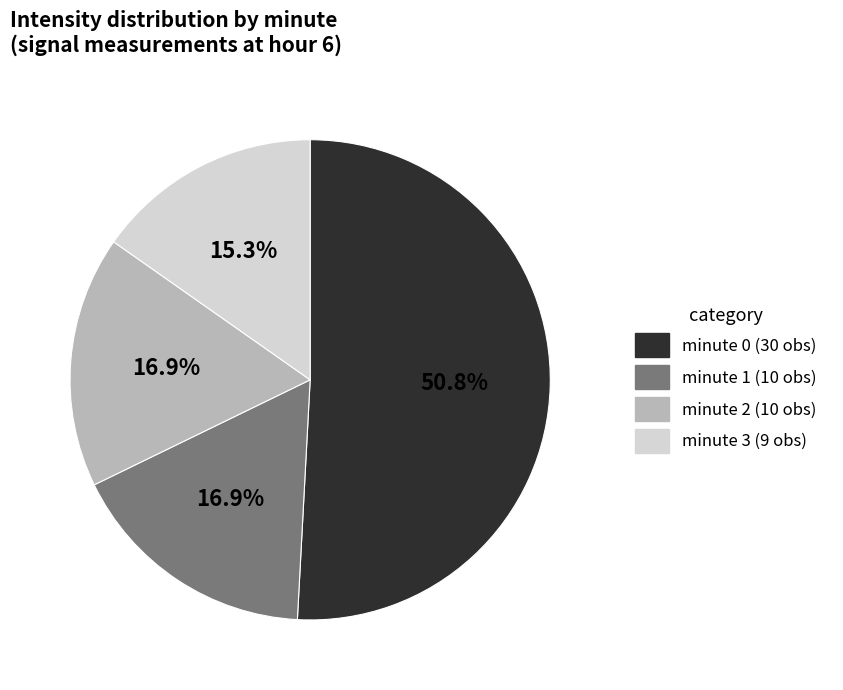

To the nearest percent, what is the average slice percentage?

25%